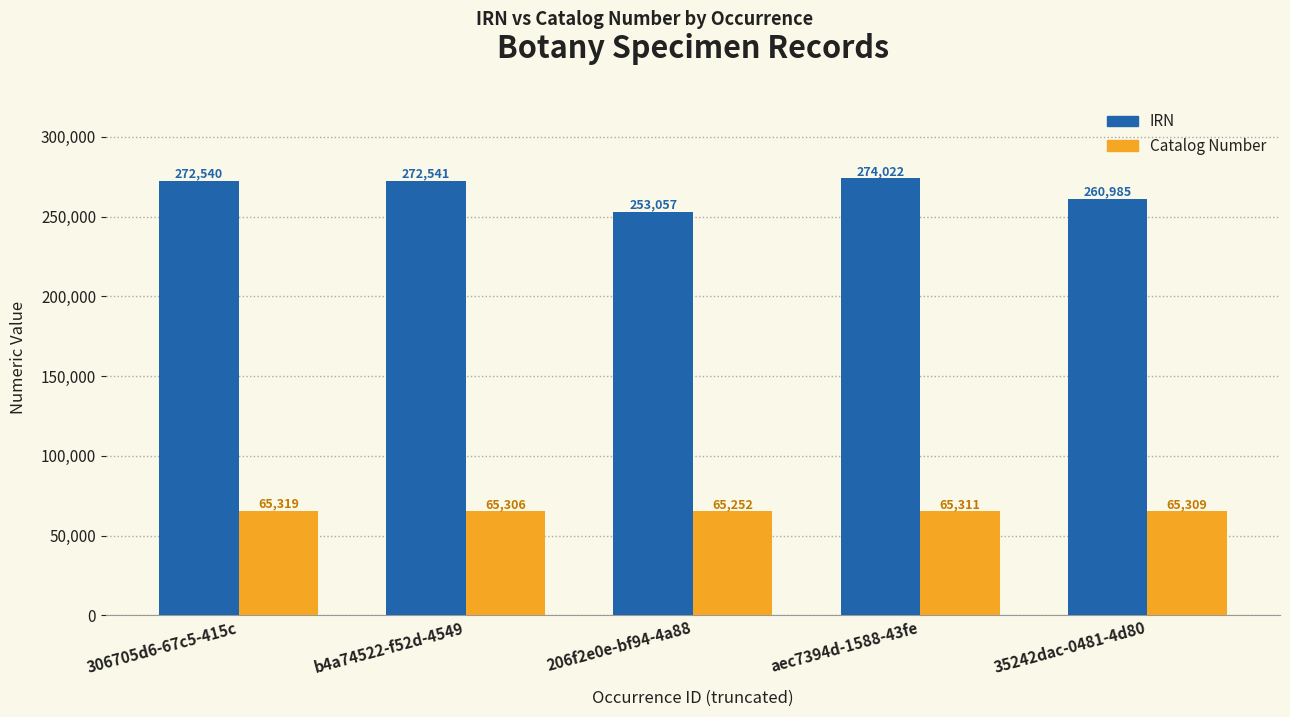

What are all the series names shown in the legend?

IRN, Catalog Number